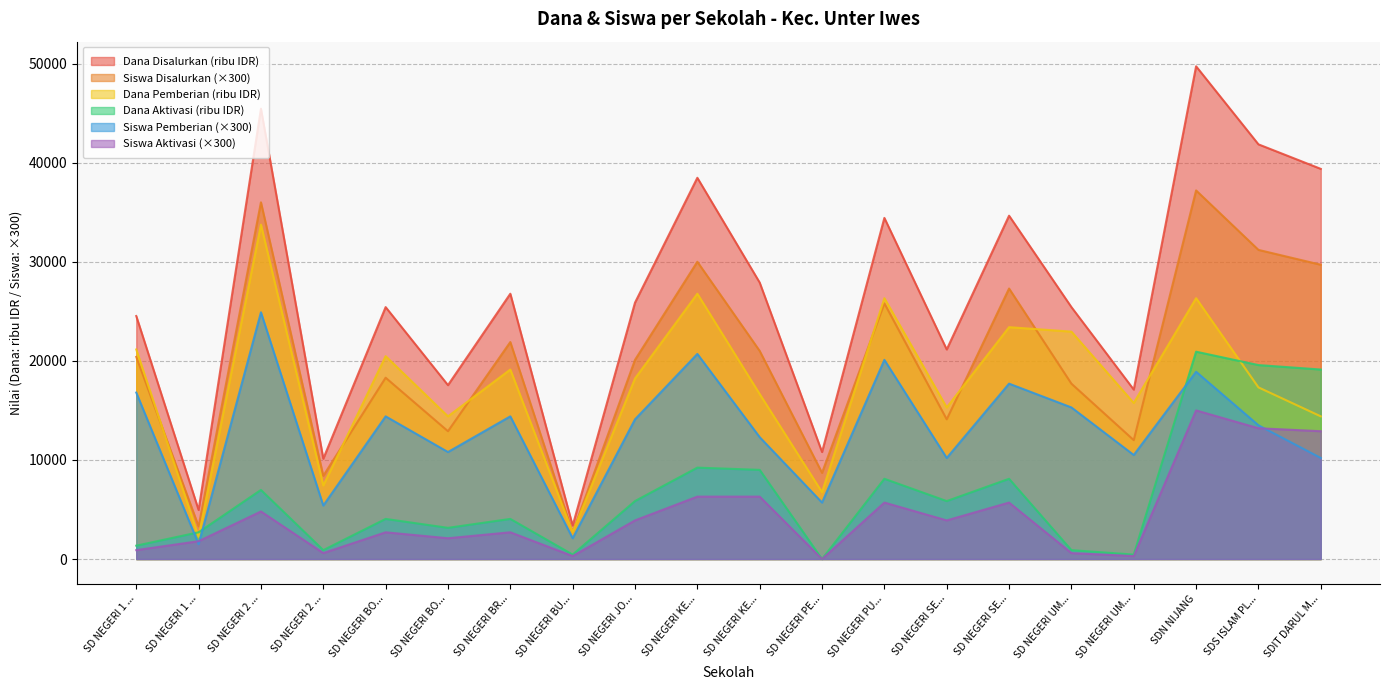

Where is Dana Pemberian nearest to the value 18000?

SD NEGERI JO...